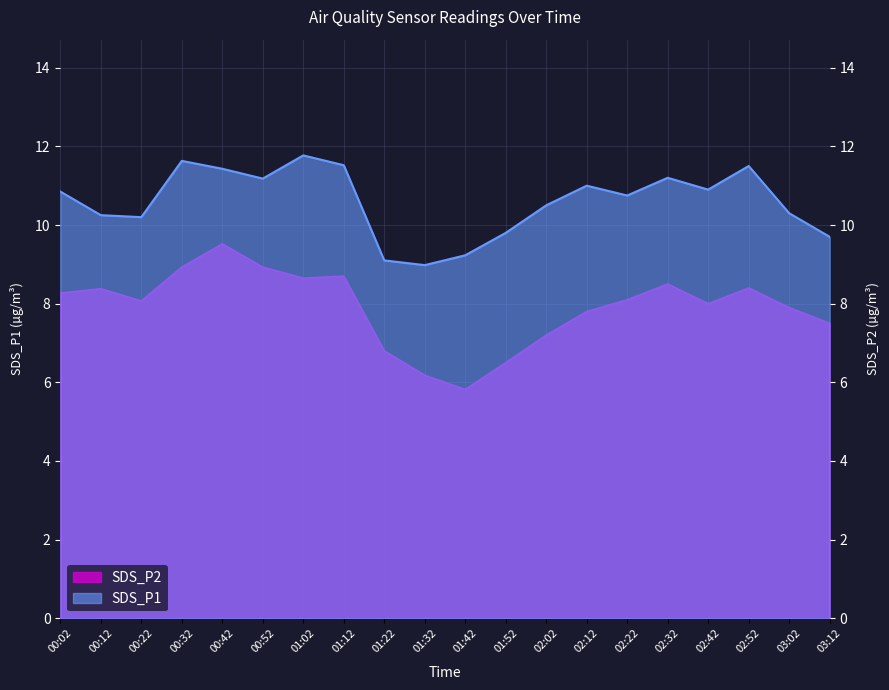

True or false: SDS_P2 and SDS_P1 cross at least once.

False